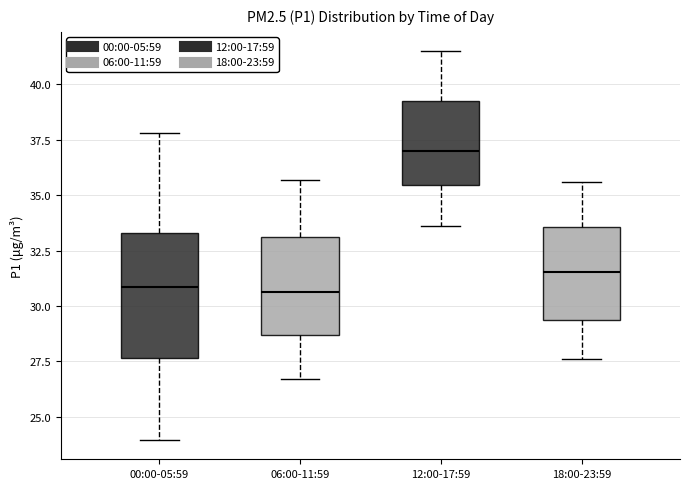

Reading left to right, read every box against the y-axis: the position of its median line, the range the box covers, and the ends of its whiskers. The values are not printed on the chart, so give them approximately, as read against the axis.

00:00-05:59: median 31.0, box 27.5 to 33.5, whiskers 24.0 to 38.0
06:00-11:59: median 30.5, box 28.5 to 33.0, whiskers 26.5 to 35.5
12:00-17:59: median 37.0, box 35.5 to 39.5, whiskers 33.5 to 41.5
18:00-23:59: median 31.5, box 29.5 to 33.5, whiskers 27.5 to 35.5